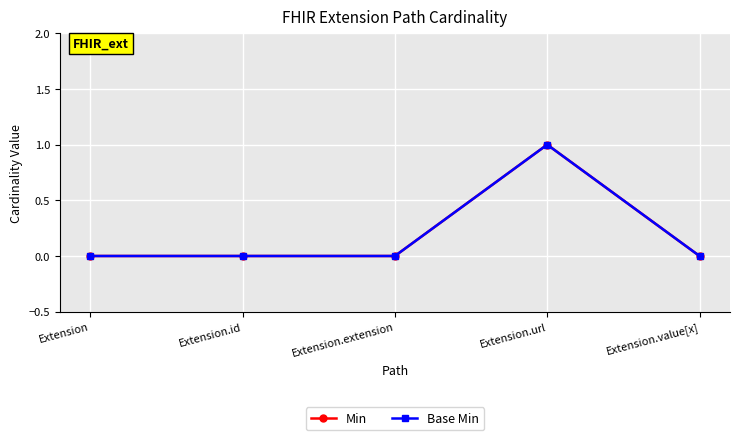

What is the label of the 3rd point from the right?

Extension.extension